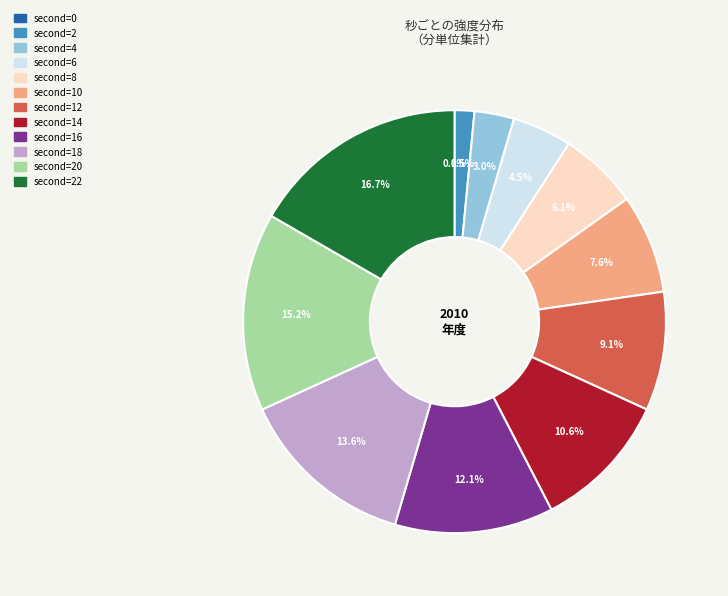

What percentage is NOT represented by 16?

87.9%